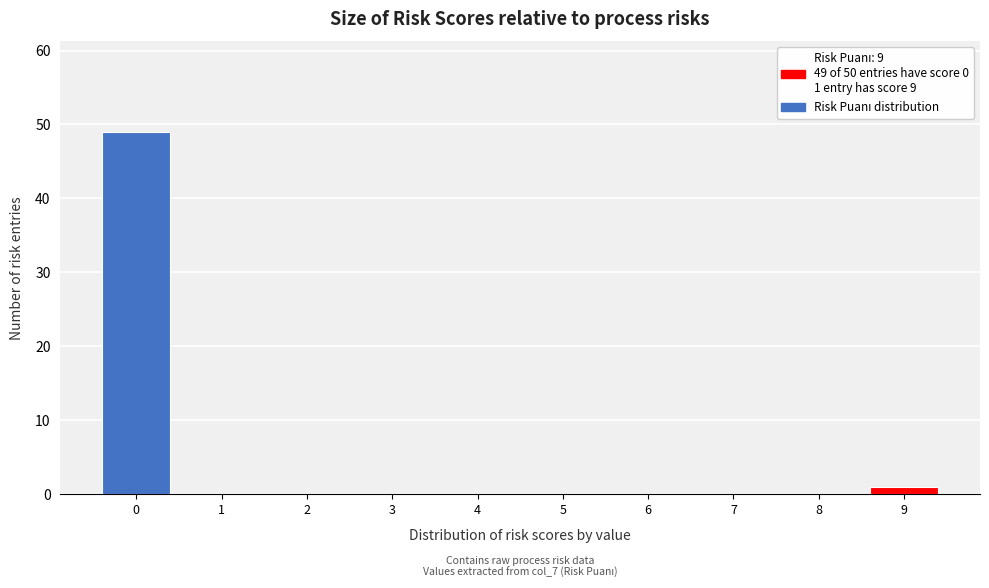

Reading right to left, extract all data points from this chart.

9=1	8=0	7=0	6=0	5=0	4=0	3=0	2=0	1=0	0=49